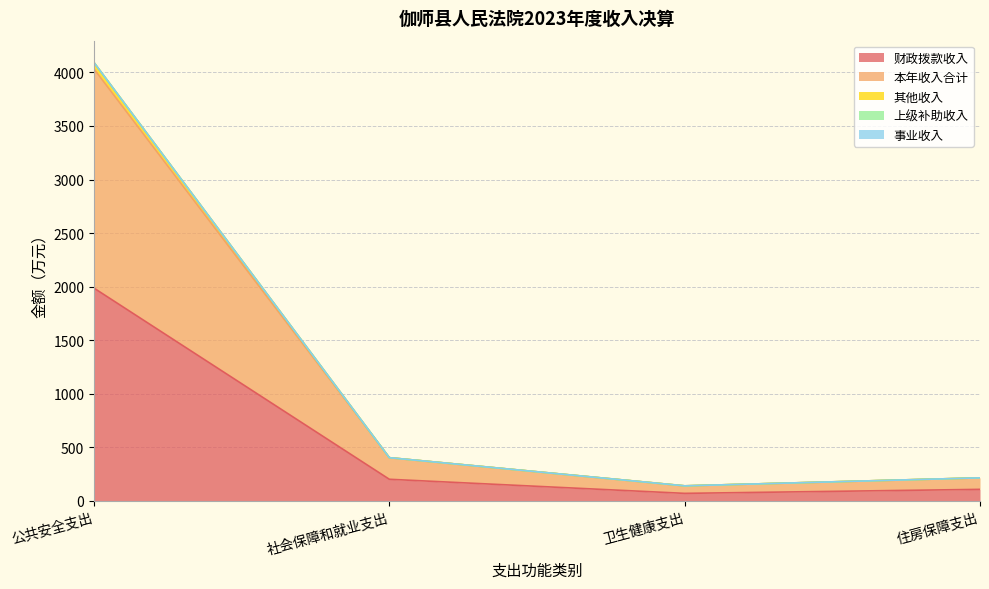

Where is 其他收入 nearest to the value 2115?

社会保障和就业支出